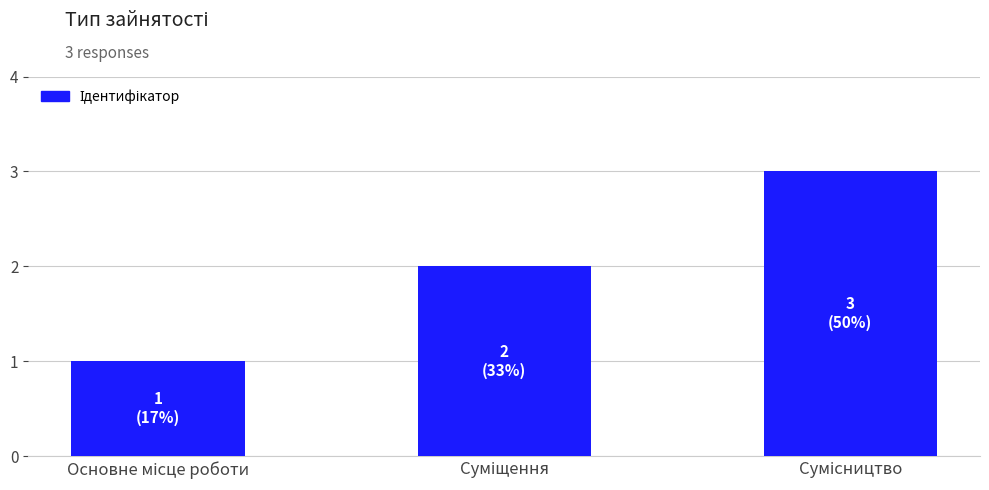

What is the sum of all values?

6